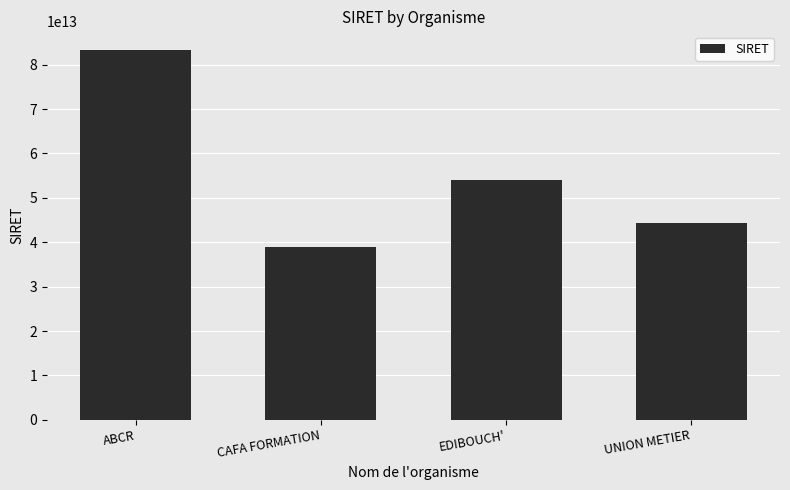

Rank the categories by value from highest to lowest.

ABCR, EDIBOUCH', UNION METIER, CAFA FORMATION